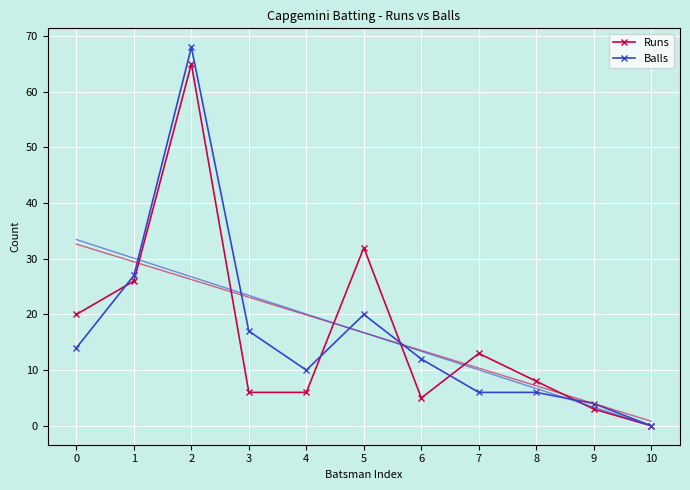

Where do Balls and Runs first cross each other?

0 and 1